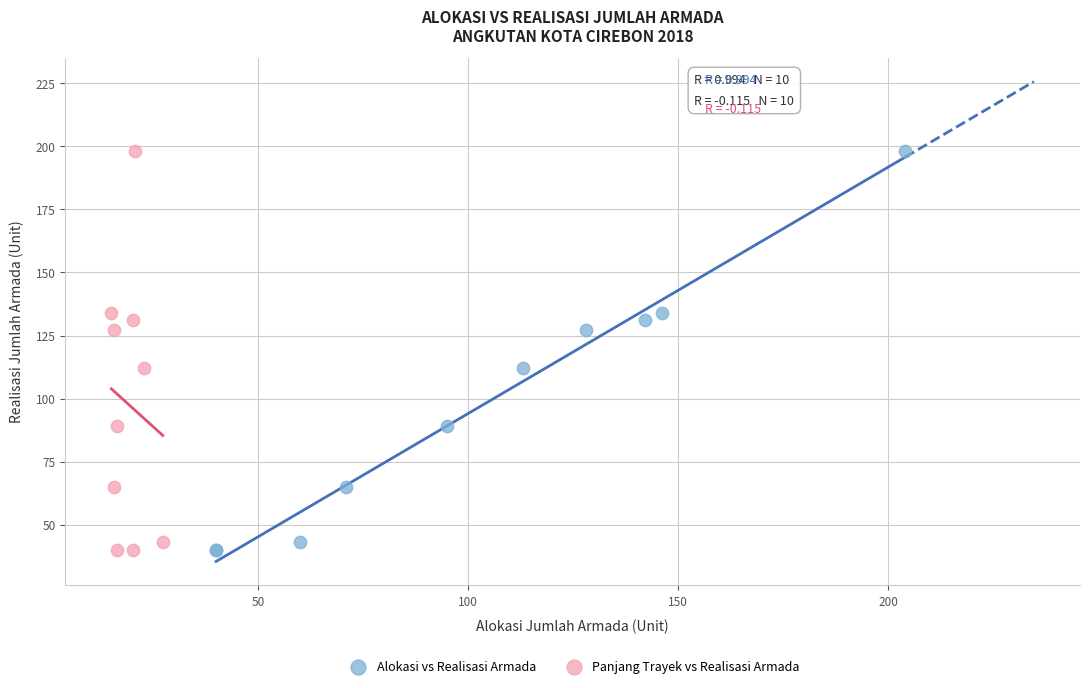

What are all the series names shown in the legend?

Alokasi vs Realisasi Armada, Panjang Trayek vs Realisasi Armada